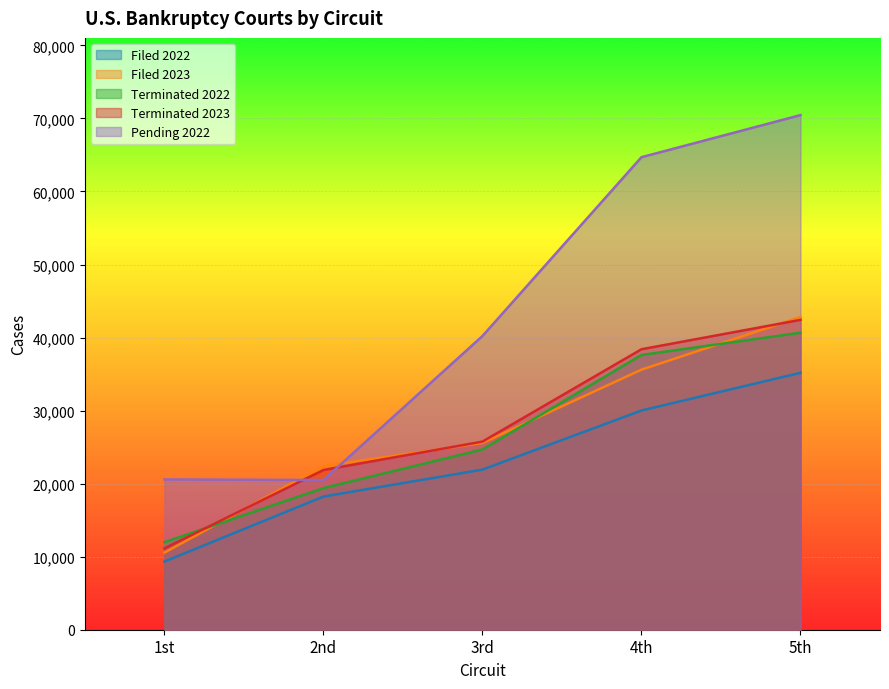

The value of Terminated 2022 at 3rd is 34957. True or false?

False